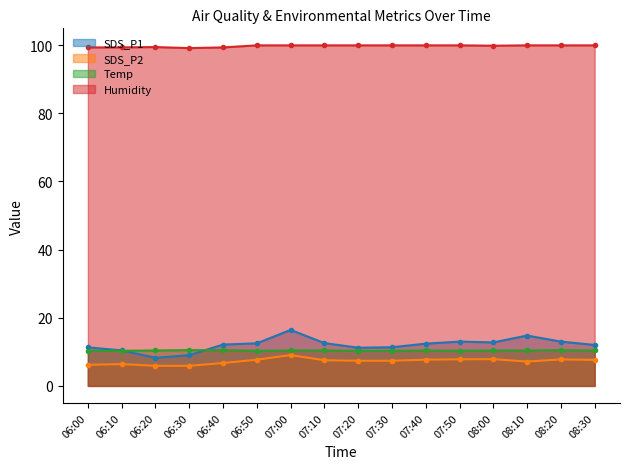

What is the maximum value for SDS_P1?

16.4